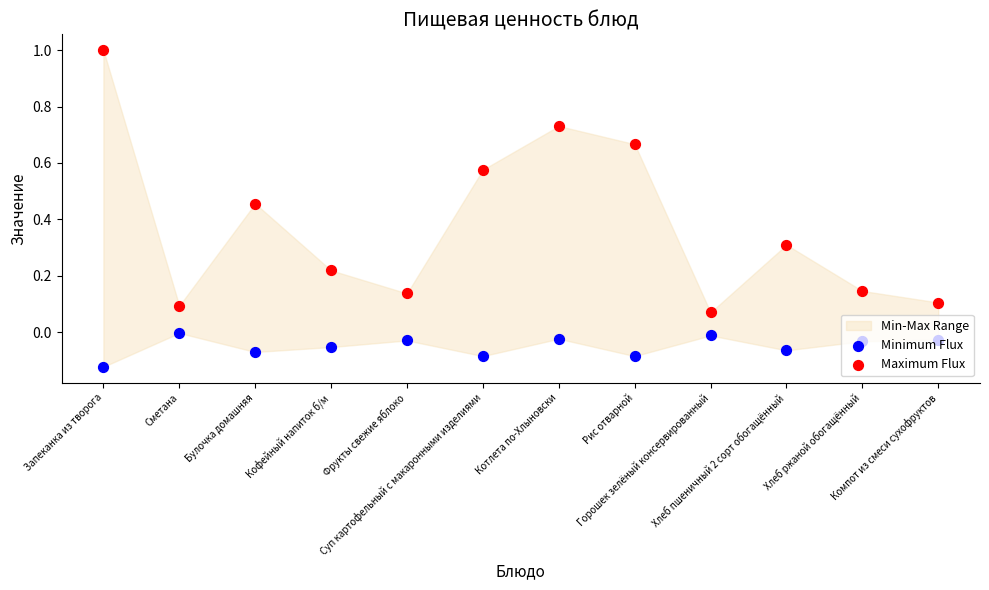

Is the value of Maximum Flux at Запеканка из творога greater than the value of Minimum Flux at Хлеб ржаной обогащённый?

Yes